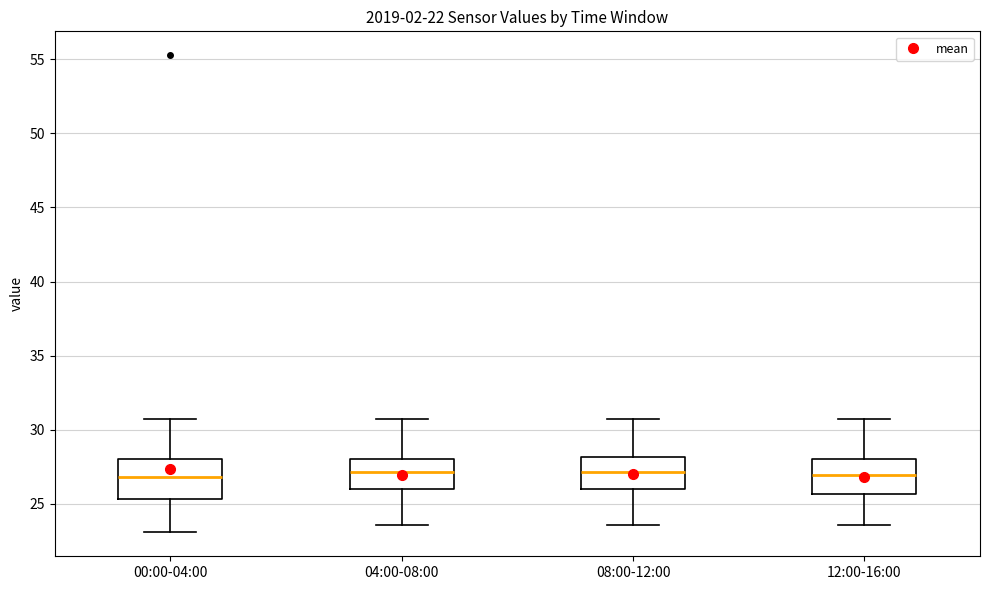

Reading left to right, transcribe this box plot: for each box, give where its median line is, the range the box spans, and where its two whiskers end, as read against the y-axis. The values are not printed on the chart, so give them approximately, as read against the axis.

00:00-04:00: median 27.0, box 25.5 to 28.0, whiskers 23.0 to 30.5
04:00-08:00: median 27.0, box 26.0 to 28.0, whiskers 23.5 to 30.5
08:00-12:00: median 27.0, box 26.0 to 28.0, whiskers 23.5 to 30.5
12:00-16:00: median 27.0, box 25.5 to 28.0, whiskers 23.5 to 30.5